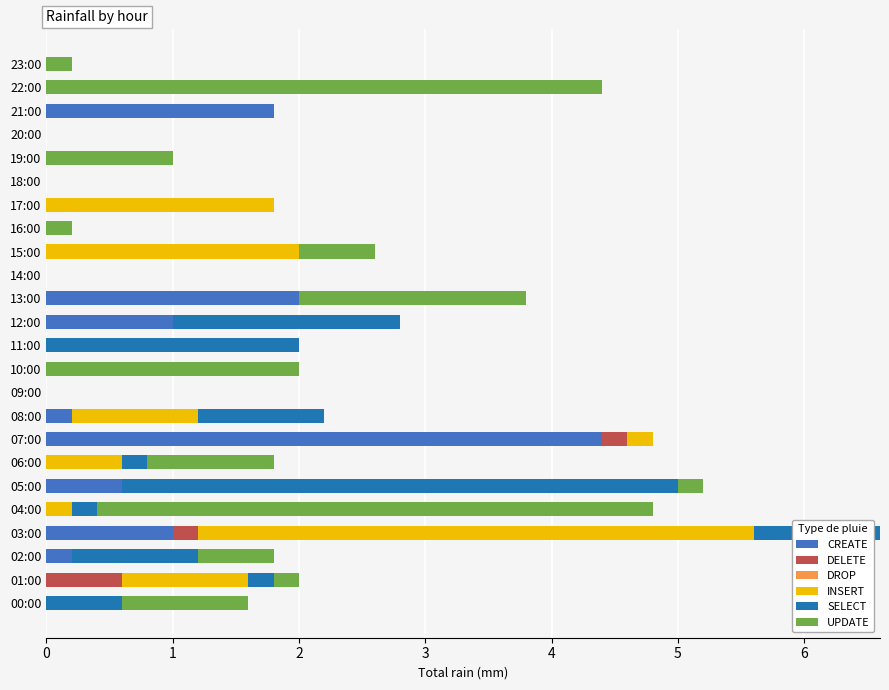

Which category has the highest value in the CREATE series?

07:00